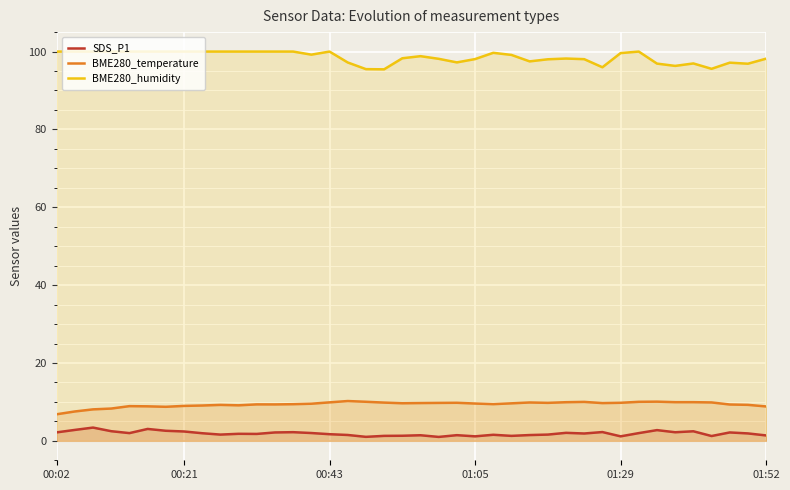

What is the difference between the highest and lowest values at 22?

95.8